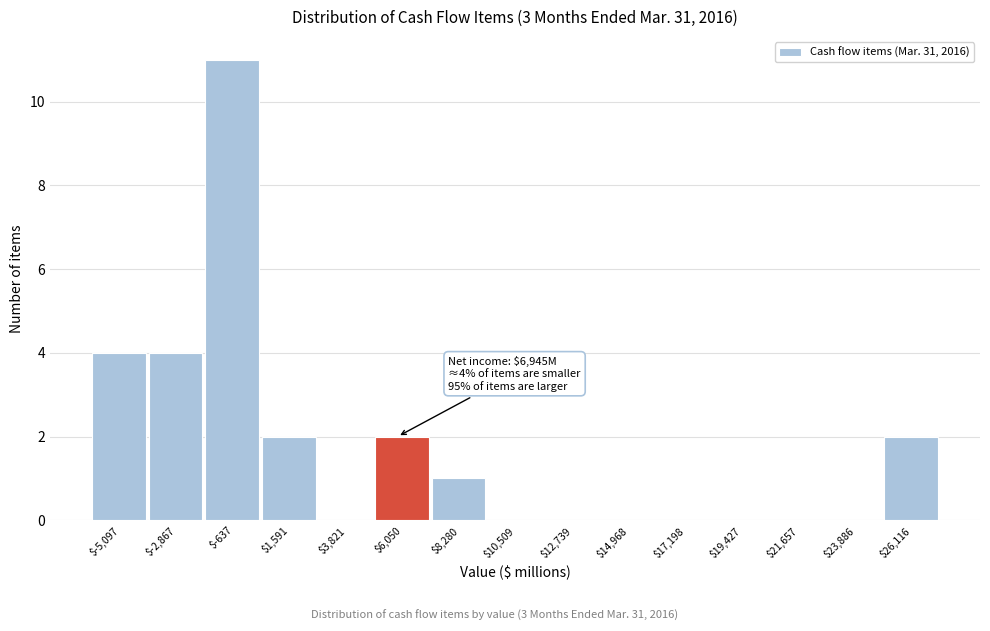

The value at $1,591 is 1. True or false?

False